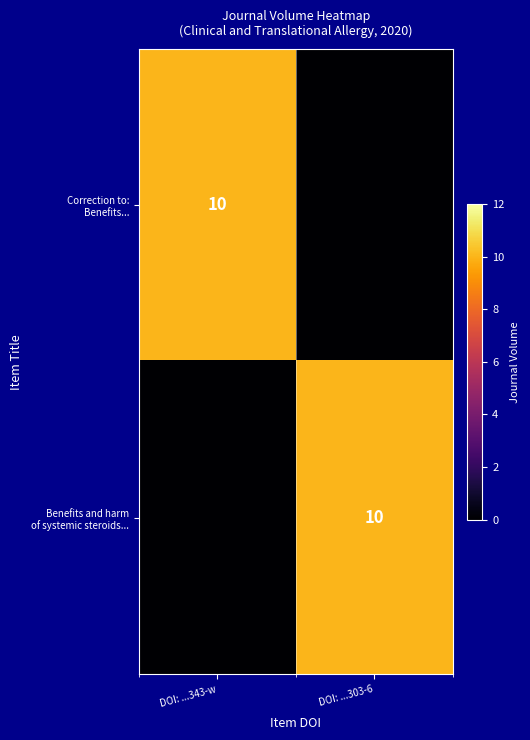

What is the sum of the Correction to: Benefits... values at DOI: ...303-6 and DOI: ...343-w?

10